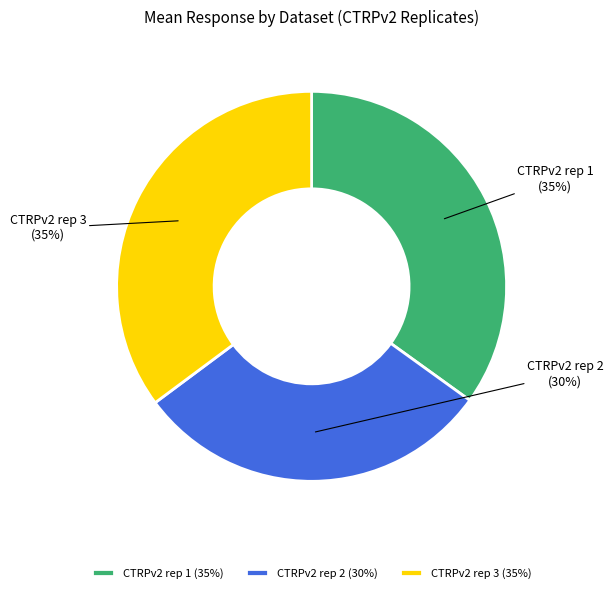

Is the sum of CTRPv2 rep 1 and CTRPv2 rep 2 greater than half?

Yes